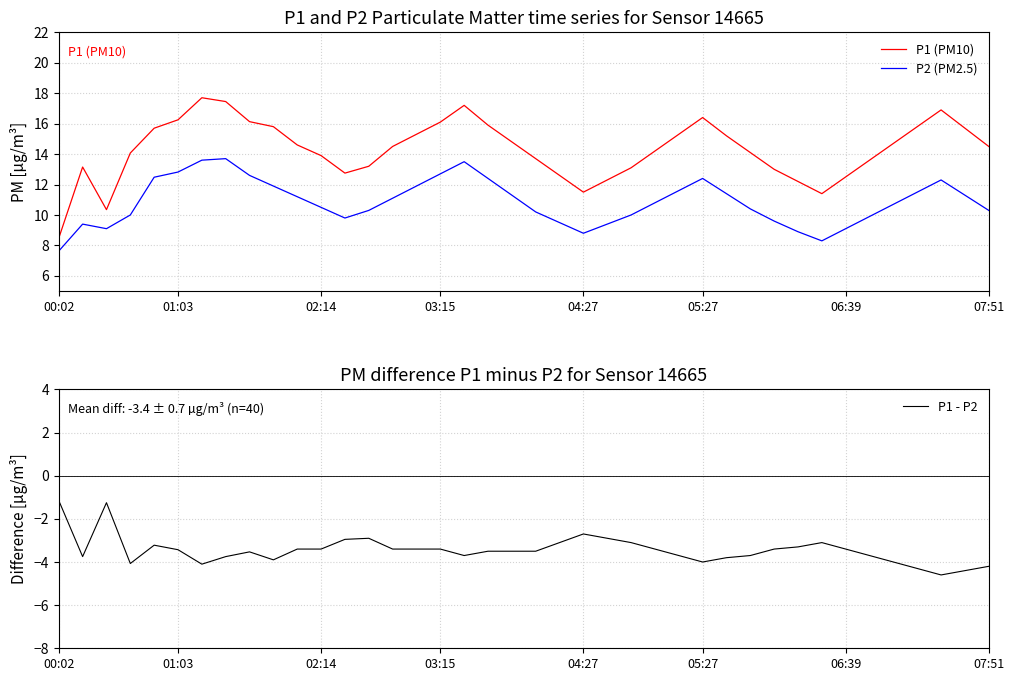

What is the difference between the highest and lowest values at 32?

14.5